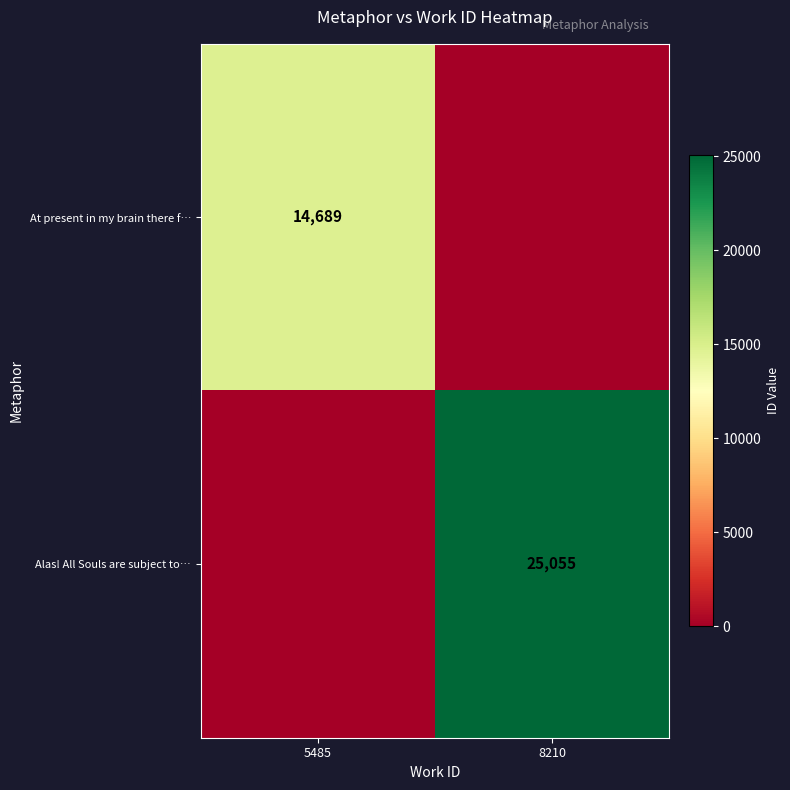

Is the value of At present in my brain there f… at 5485 greater than the value of Alas! All Souls are subject to… at 8210?

No